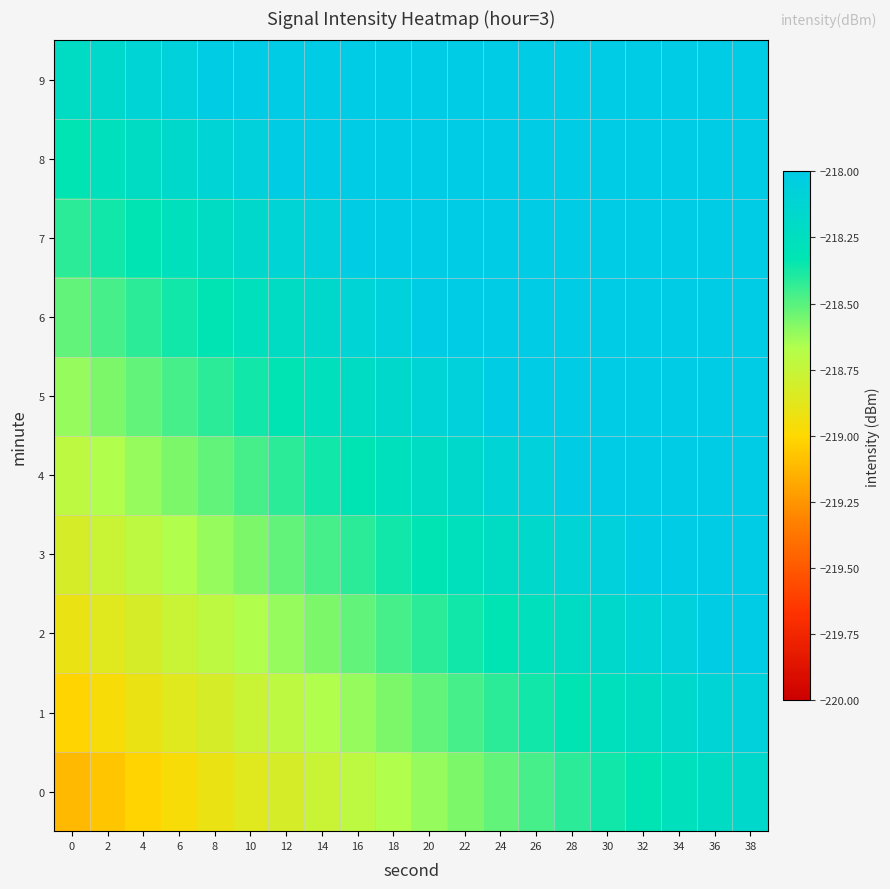

Rank the series at 38 from highest to lowest value.

2, 3, 4, 5, 6, 7, 8, 9, 1, 0